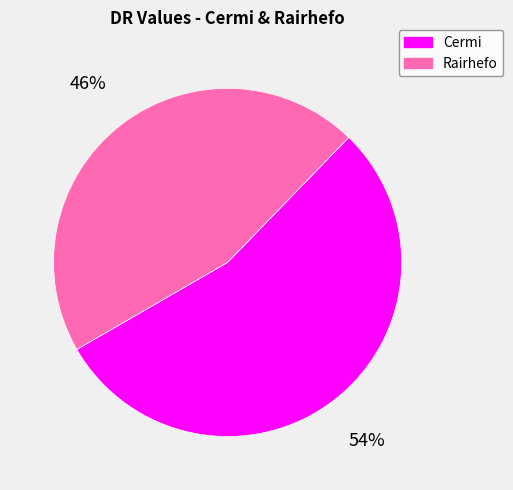

What is the smallest slice in the pie chart?

Rairhefo